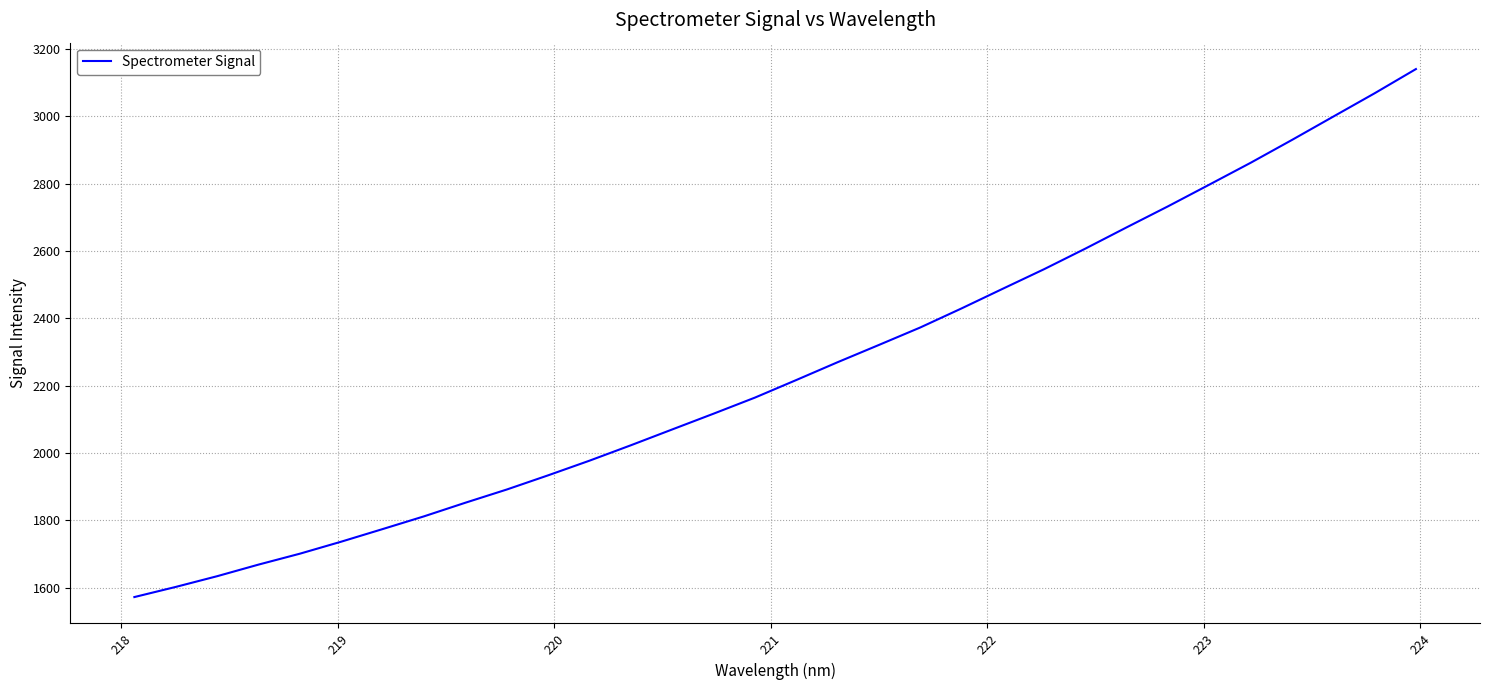

What is the minimum value shown in the chart?

1571.6